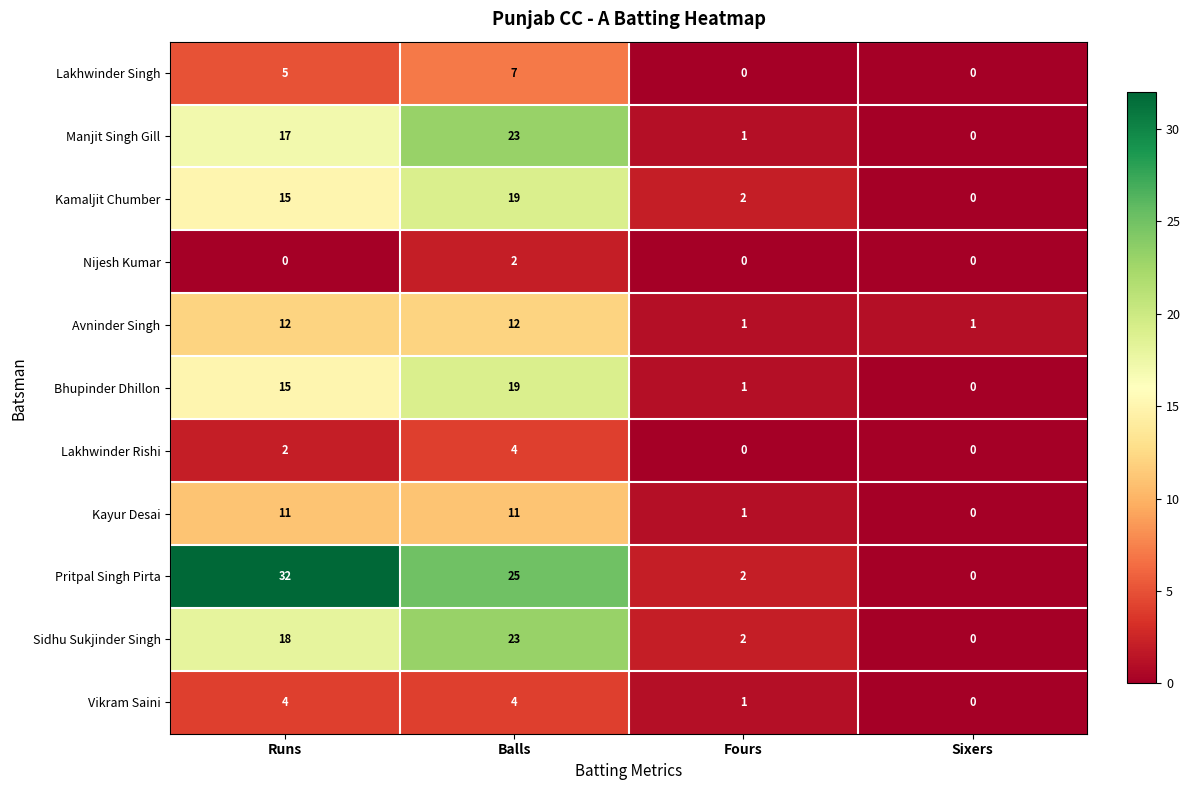

At how many categories does at least one series exceed 30?

1